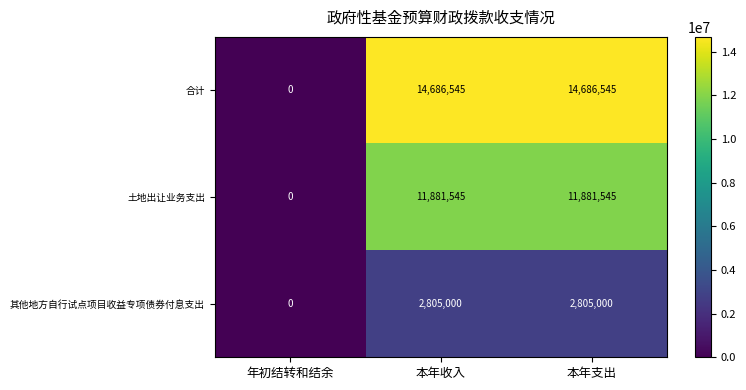

List the series in order of their overall mean, highest first.

合计, 土地出让业务支出, 其他地方自行试点项目收益专项债券付息支出